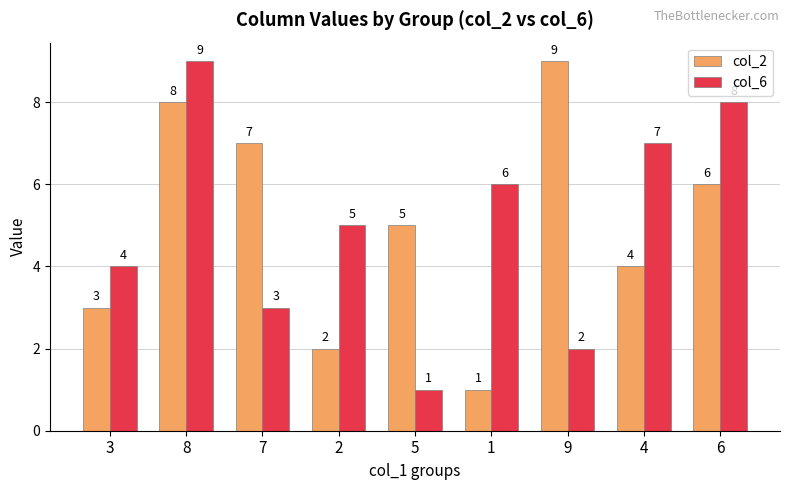

What is the spread (max minus min) of values at 1?

5